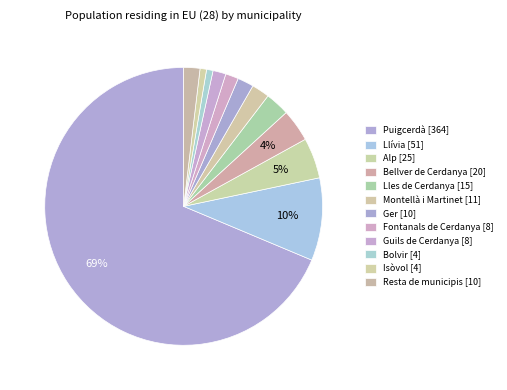

To the nearest percent, what portion does Ger represent?

2%